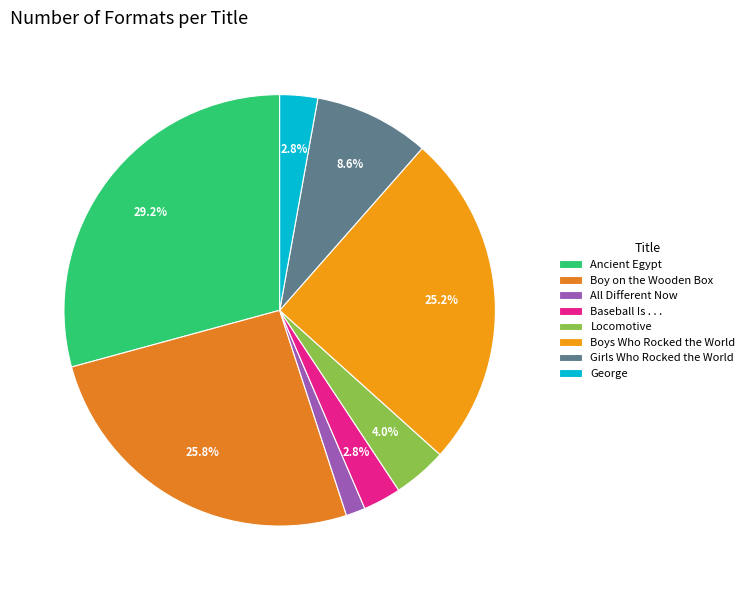

How many segments does this pie chart have?

8